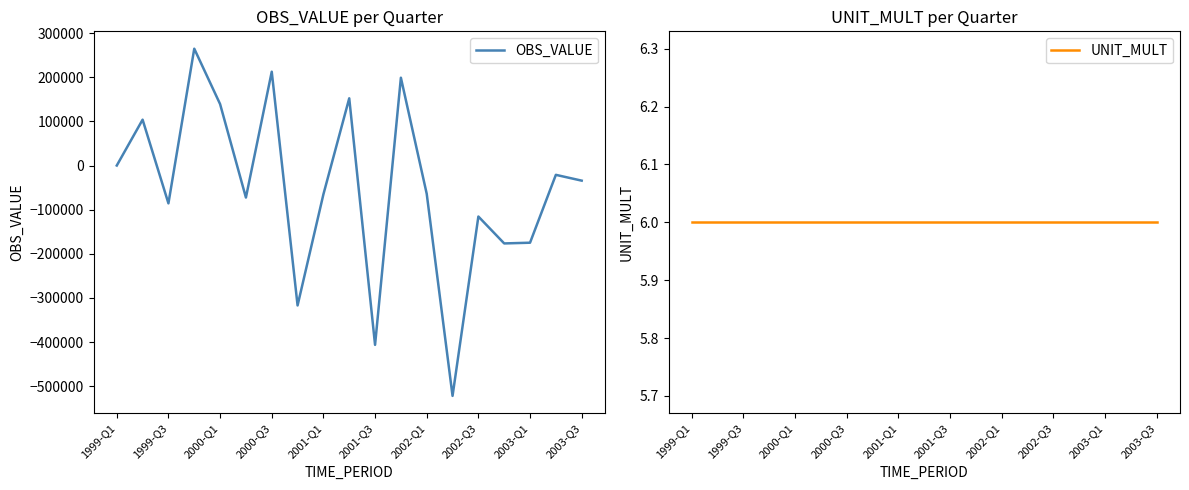

What is the value of the UNIT_MULT point at the 16th from the left?

6.0